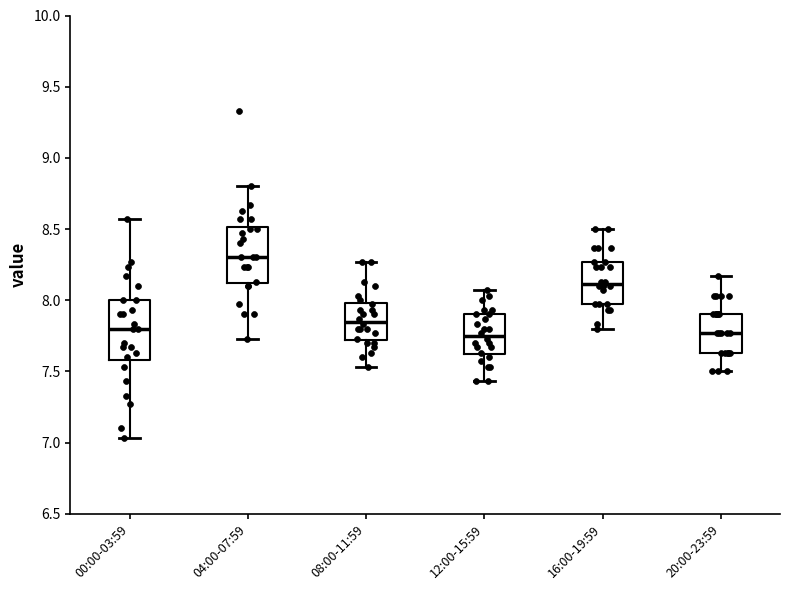

Reading left to right, read every box against the y-axis: the position of its median line, the range the box covers, and the ends of its whiskers. The values are not printed on the chart, so give them approximately, as read against the axis.

00:00-03:59: median 7.80, box 7.60 to 8.00, whiskers 7.05 to 8.55
04:00-07:59: median 8.30, box 8.10 to 8.50, whiskers 7.75 to 8.80
08:00-11:59: median 7.85, box 7.70 to 8.00, whiskers 7.55 to 8.25
12:00-15:59: median 7.75, box 7.60 to 7.90, whiskers 7.45 to 8.05
16:00-19:59: median 8.10, box 7.95 to 8.25, whiskers 7.80 to 8.50
20:00-23:59: median 7.75, box 7.65 to 7.90, whiskers 7.50 to 8.15